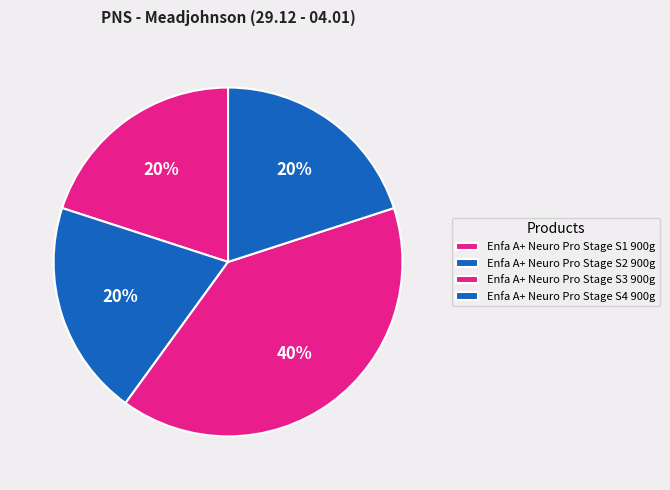

Count the number of slices in the pie.

4